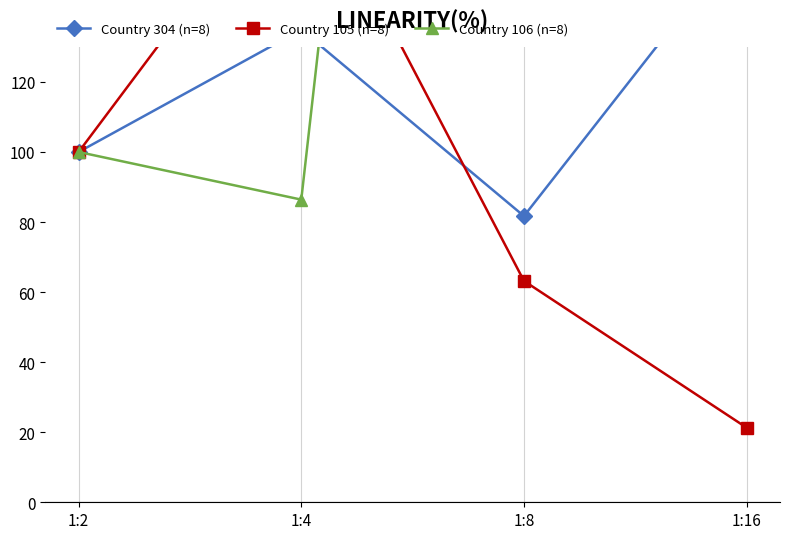

At which category does the chart reach its minimum across all series?

1:16